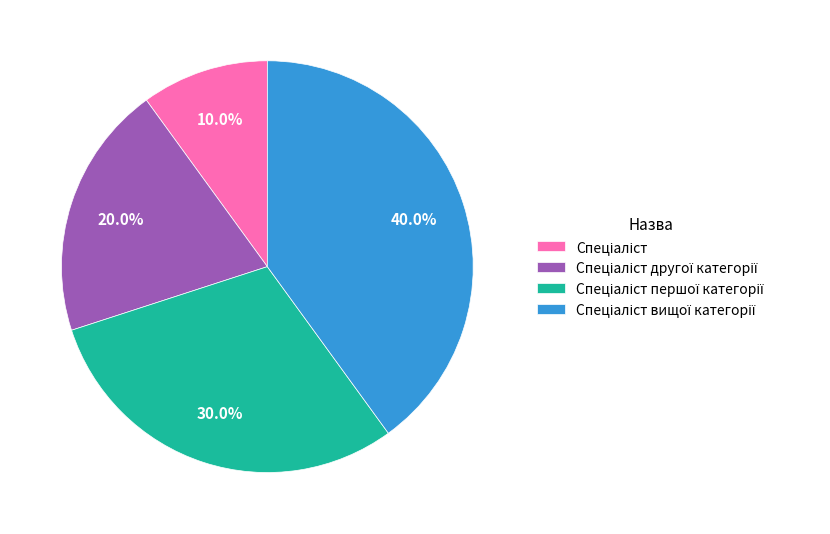

Is there a majority slice in this chart?

No